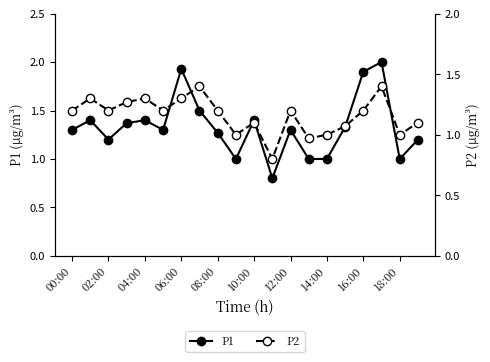

True or false: P1 and P2 cross at least once.

False